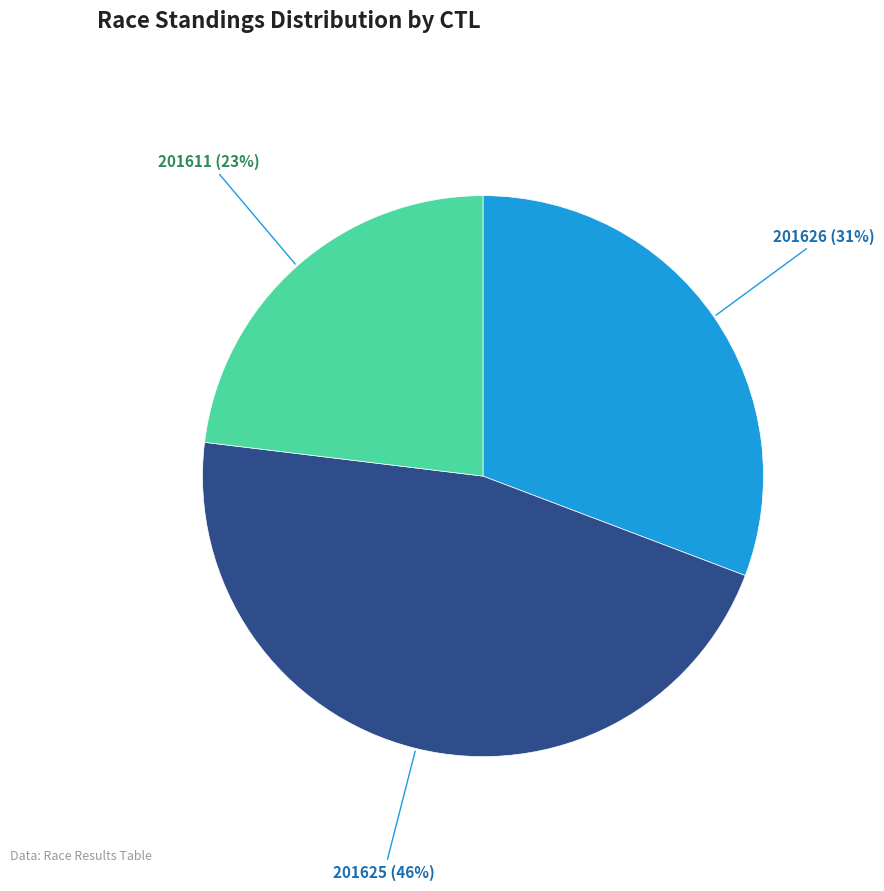

How many slices are in this pie chart?

3